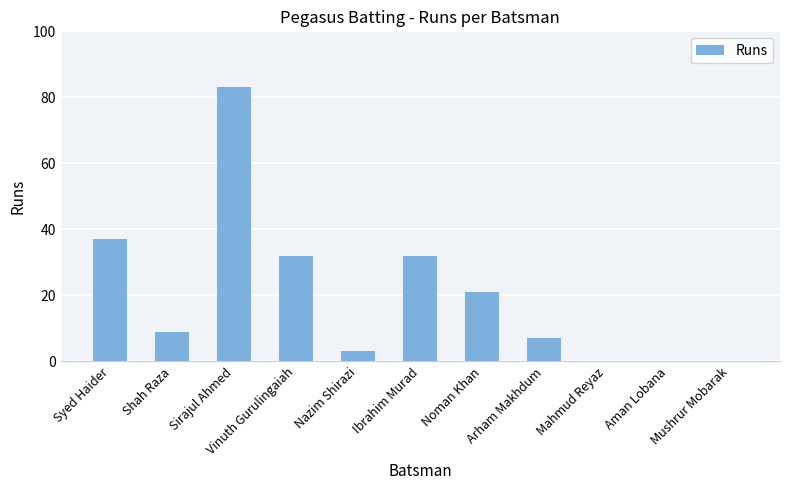

What is the sum of the values at Vinuth Gurulingaiah and Ibrahim Murad?

64